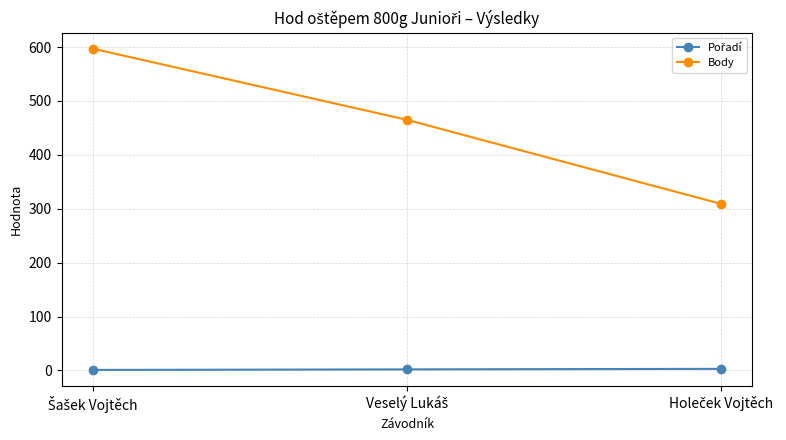

Does the chart have visible grid lines?

Yes